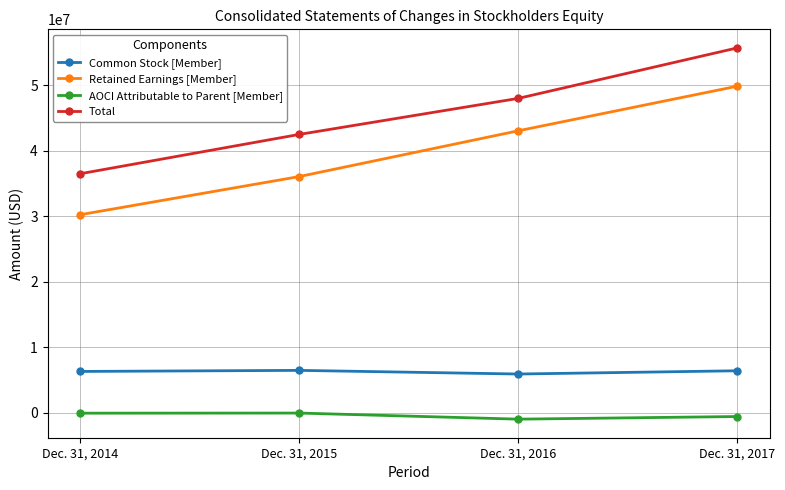

Which label corresponds to the largest value in the chart?

Dec. 31, 2017